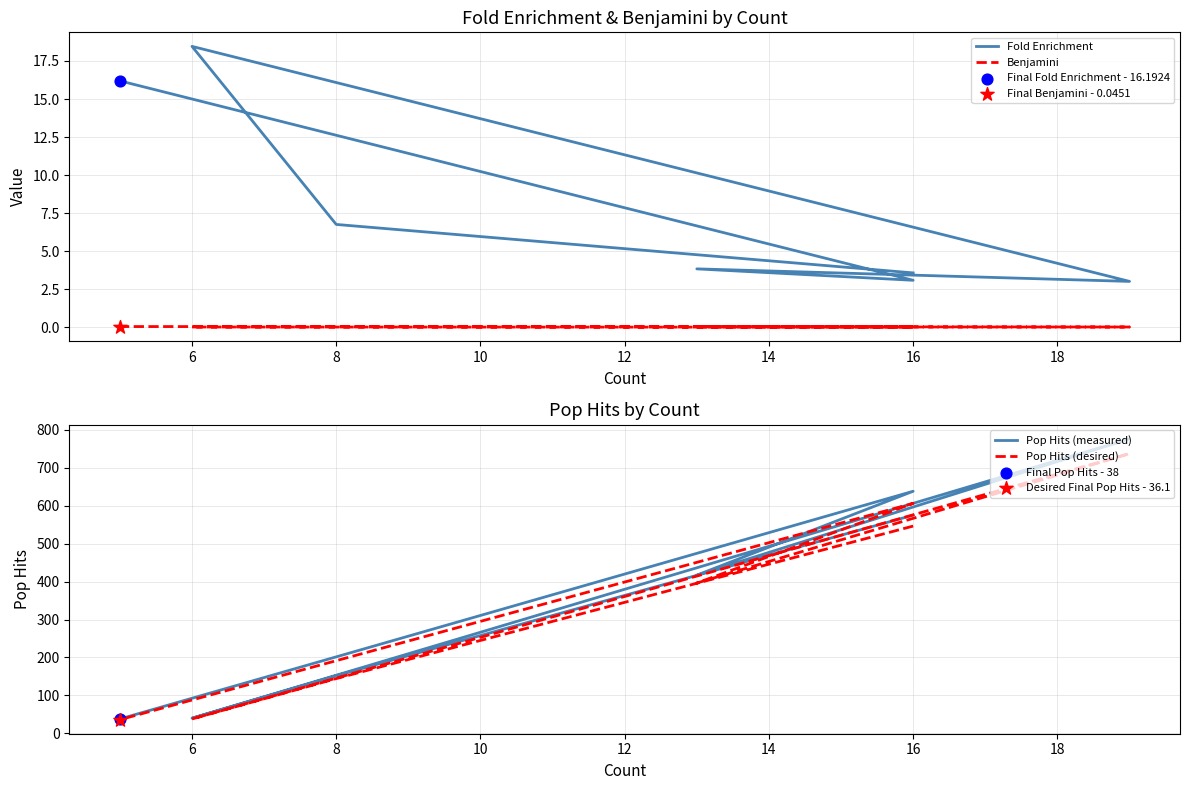

What are all the series names shown in the legend?

Fold Enrichment, Benjamini, Pop Hits (measured), Pop Hits (desired)